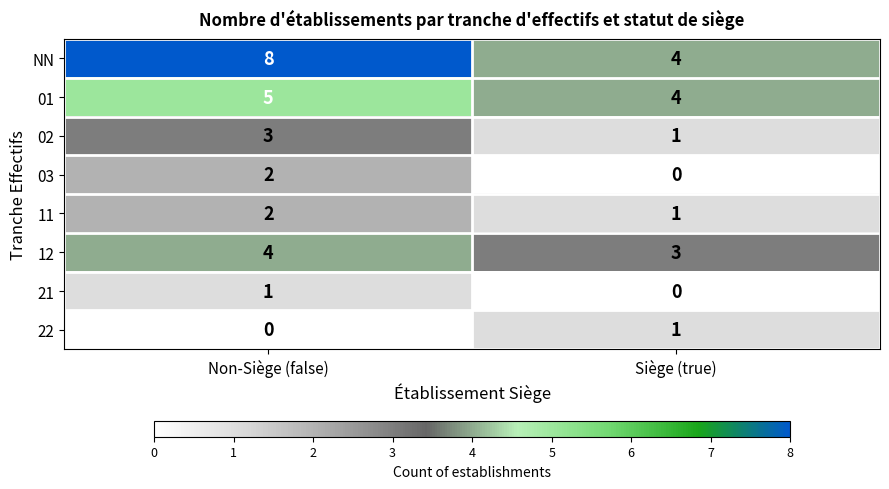

At which category is the sum across all series the highest?

Non-Siège (false)